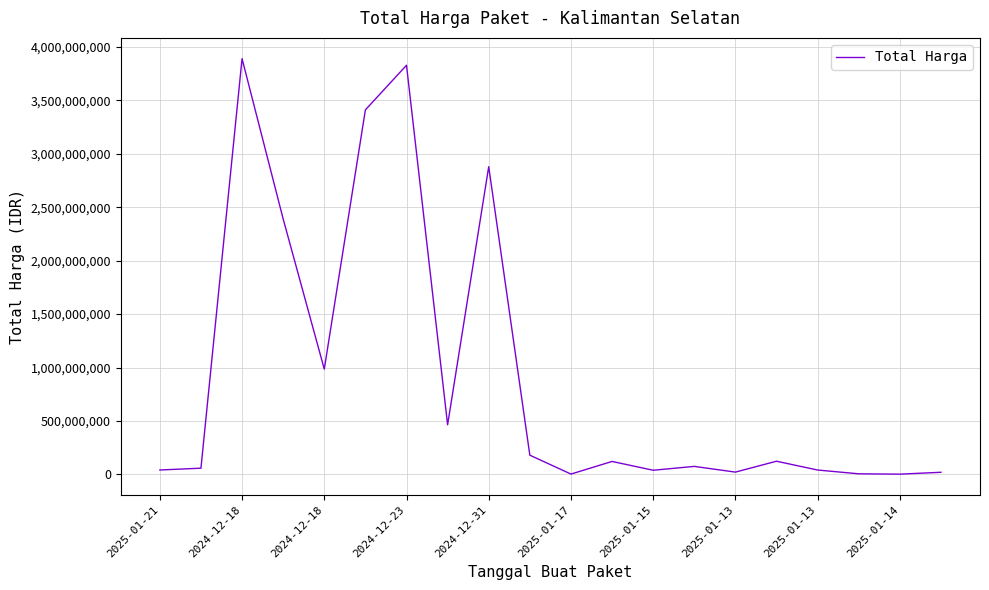

What is the greatest value displayed?

3889401600